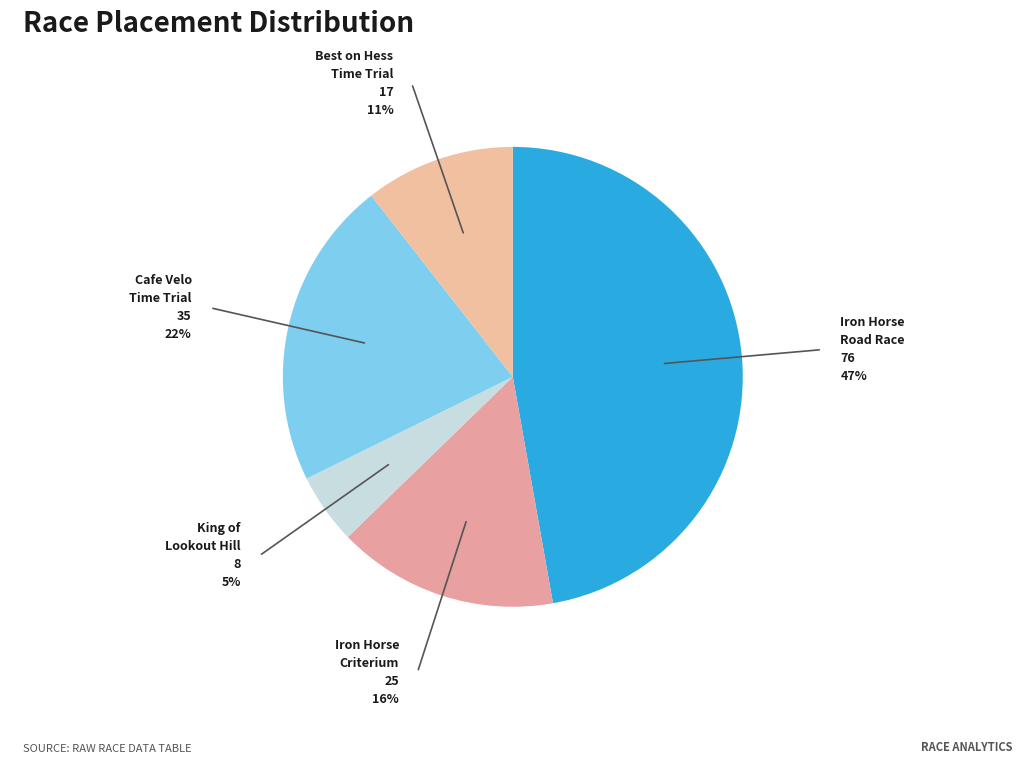

Rank the categories by value from highest to lowest.

Iron Horse Road Race, Cafe Velo Time Trial, Iron Horse Criterium, Best on Hess Time Trial, King of Lookout Hill